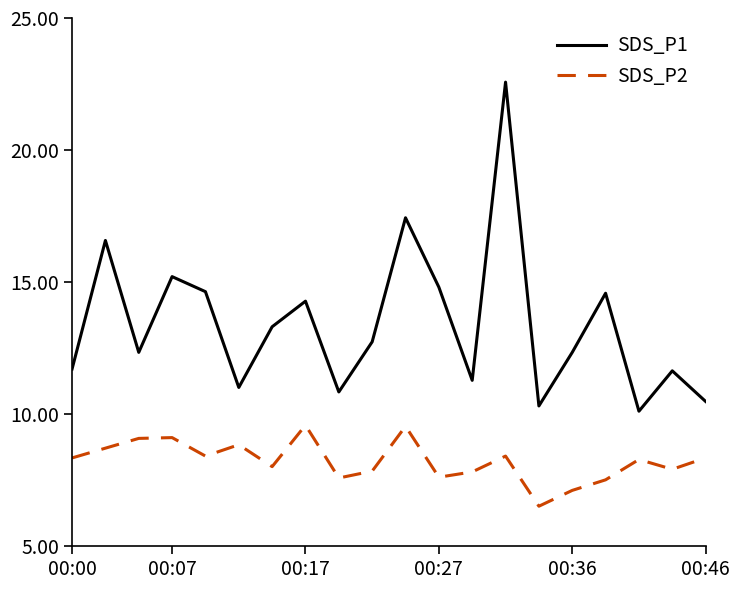

Which series has the largest range (max minus min)?

SDS_P1